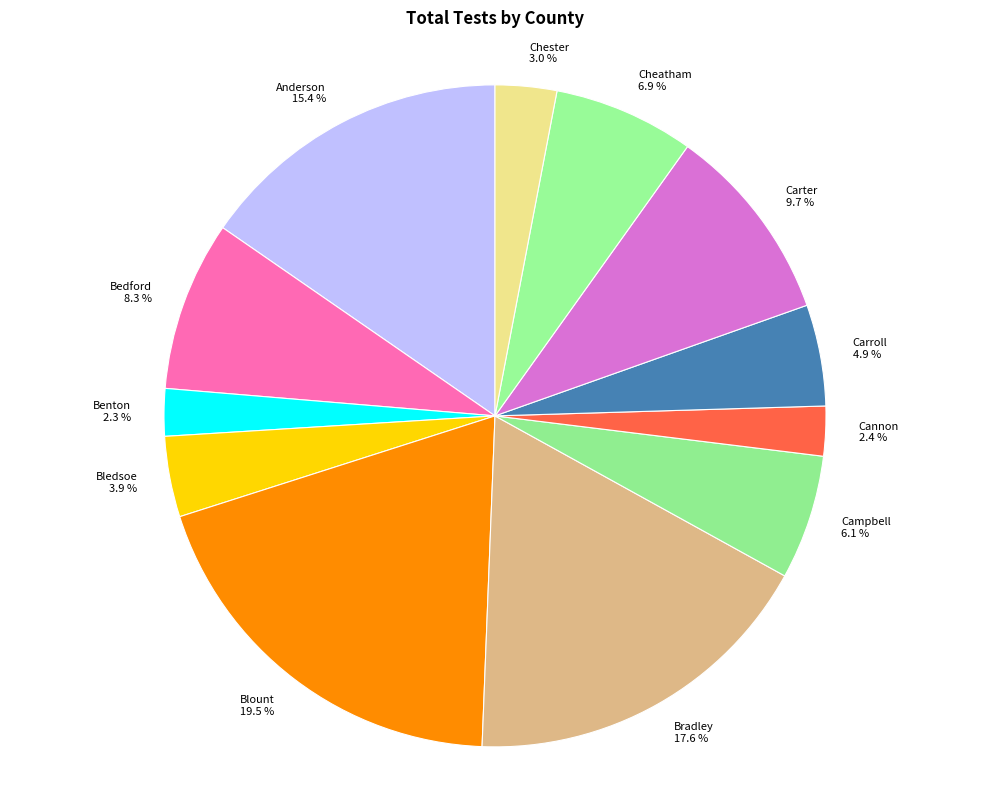

Approximately how many times larger is the value at Chester compared to Bedford?

0.4